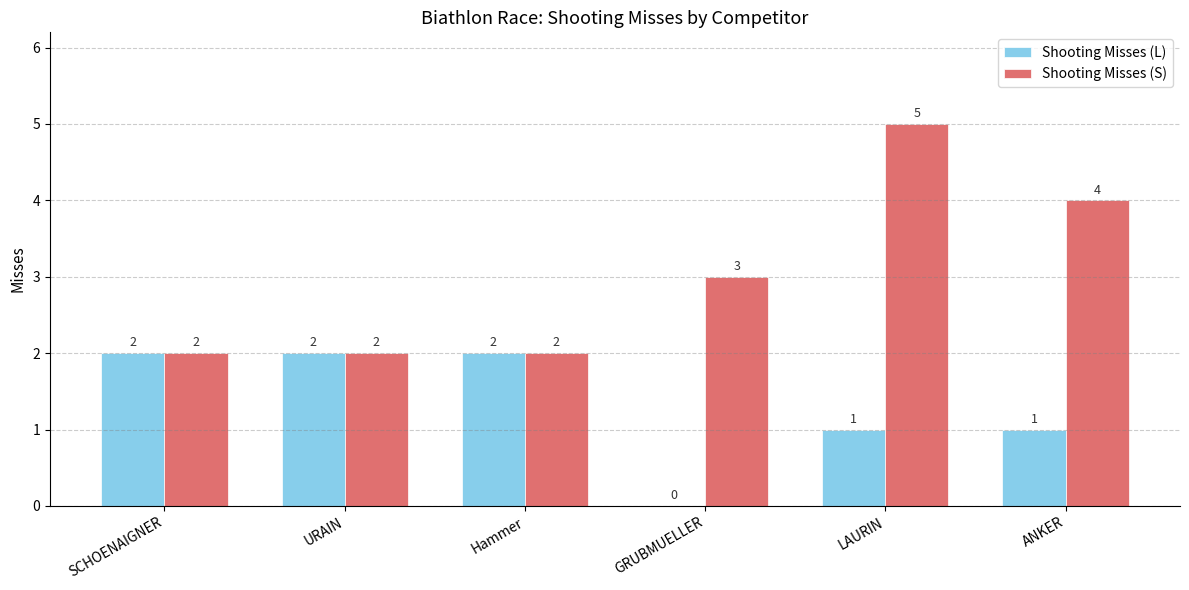

Read the Shooting Misses (L) value at Hammer.

2